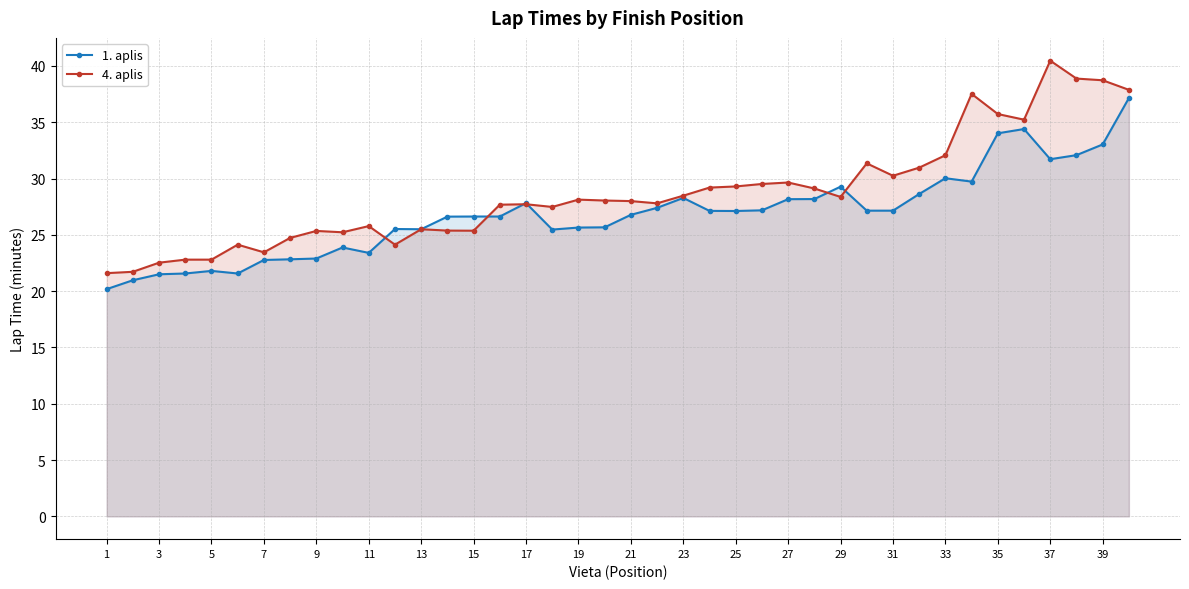

What is the value of the 1. aplis point at the 26th from the left?

25.5